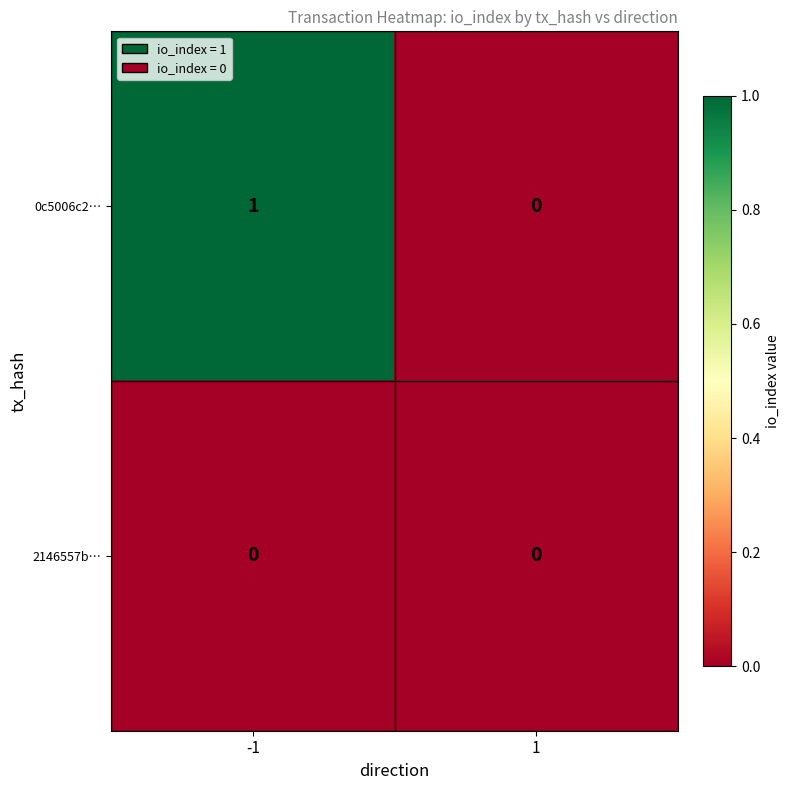

Reading left to right, list all the values displayed in this chart.

0c5006c2…: 1	0
2146557b…: 0	0